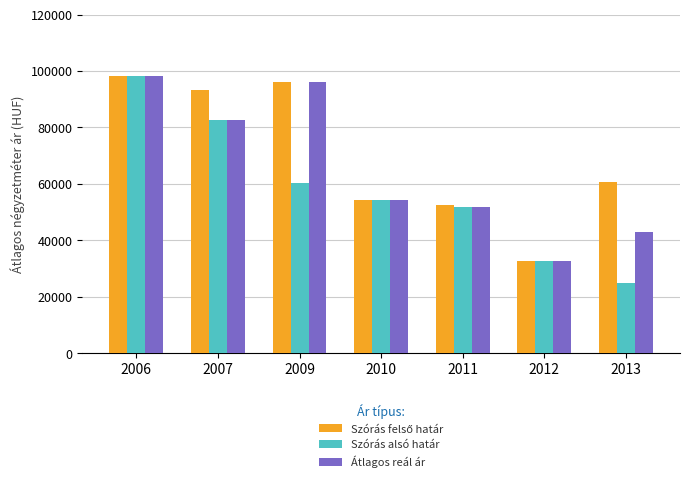

At which label does Szórás alsó határ reach its minimum?

2013